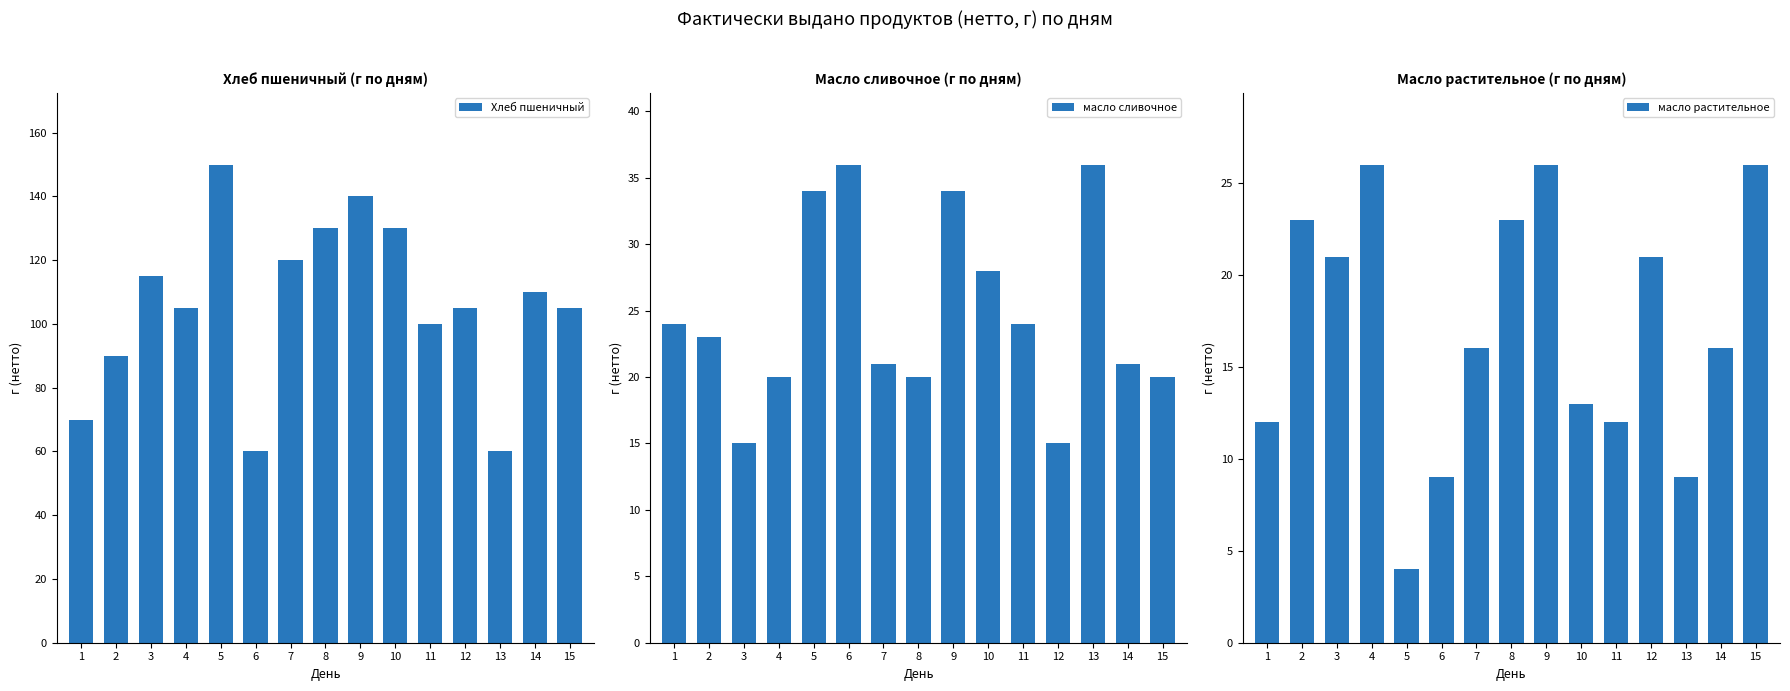

At which category is the sum across all series the highest?

9